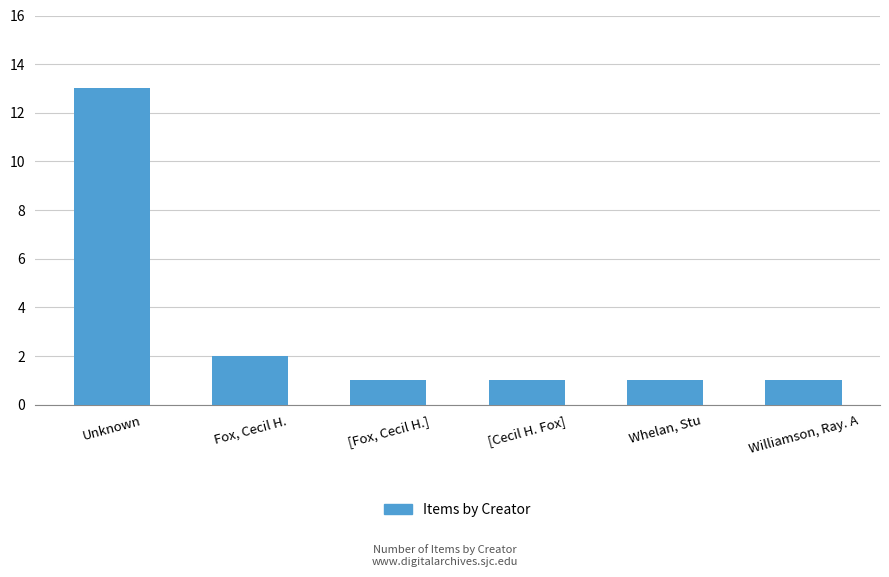

What is the minimum value shown in the chart?

1